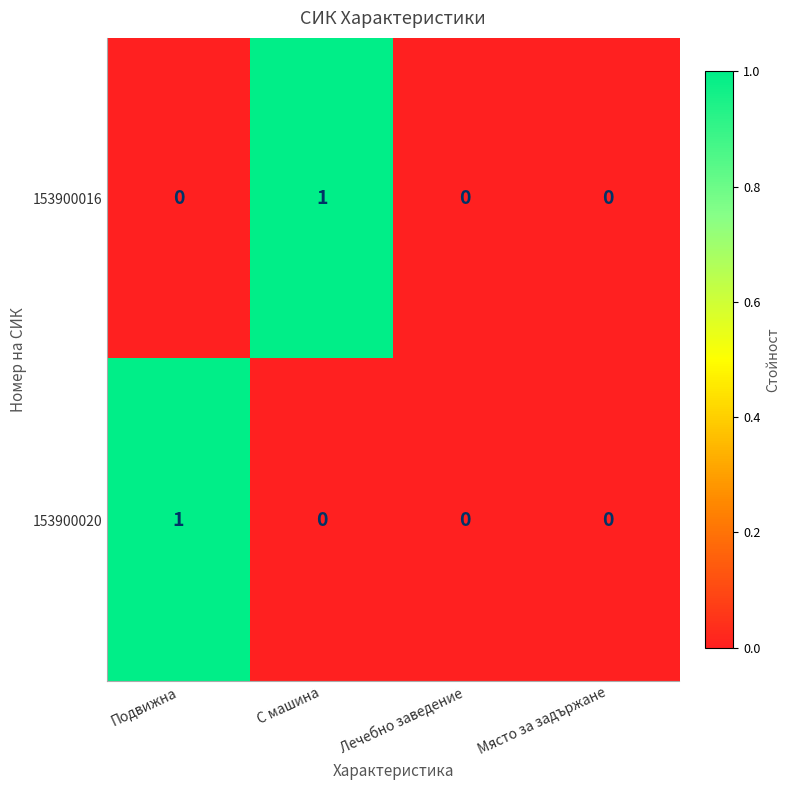

Which series changed the most between С машина and Място за задържане?

153900016